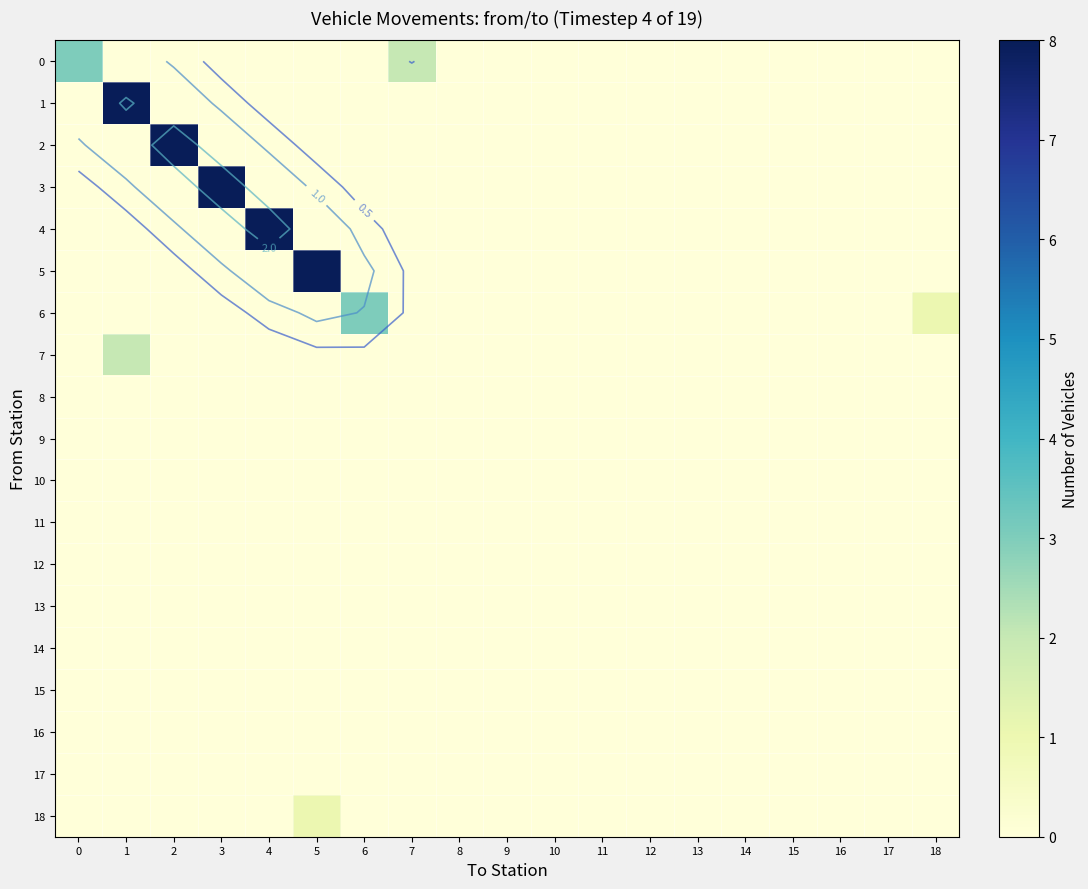

What value does the 5 series have at 5?

8